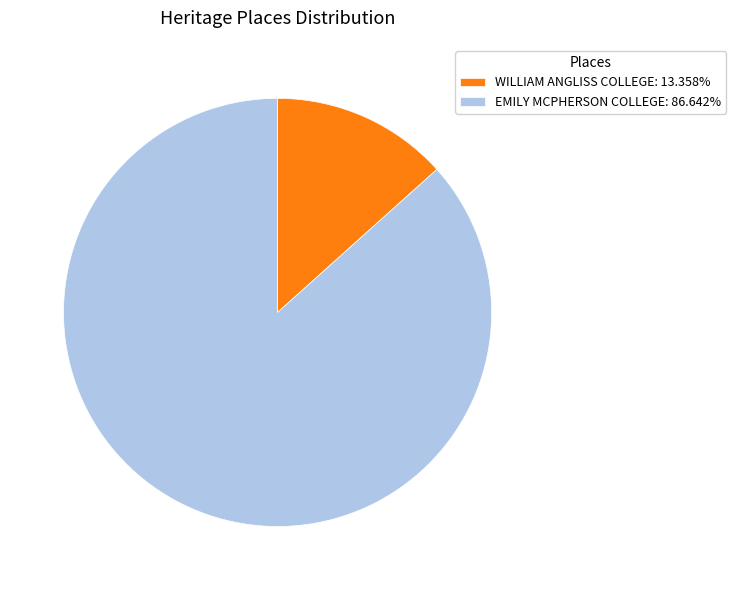

How many slices are in this pie chart?

2